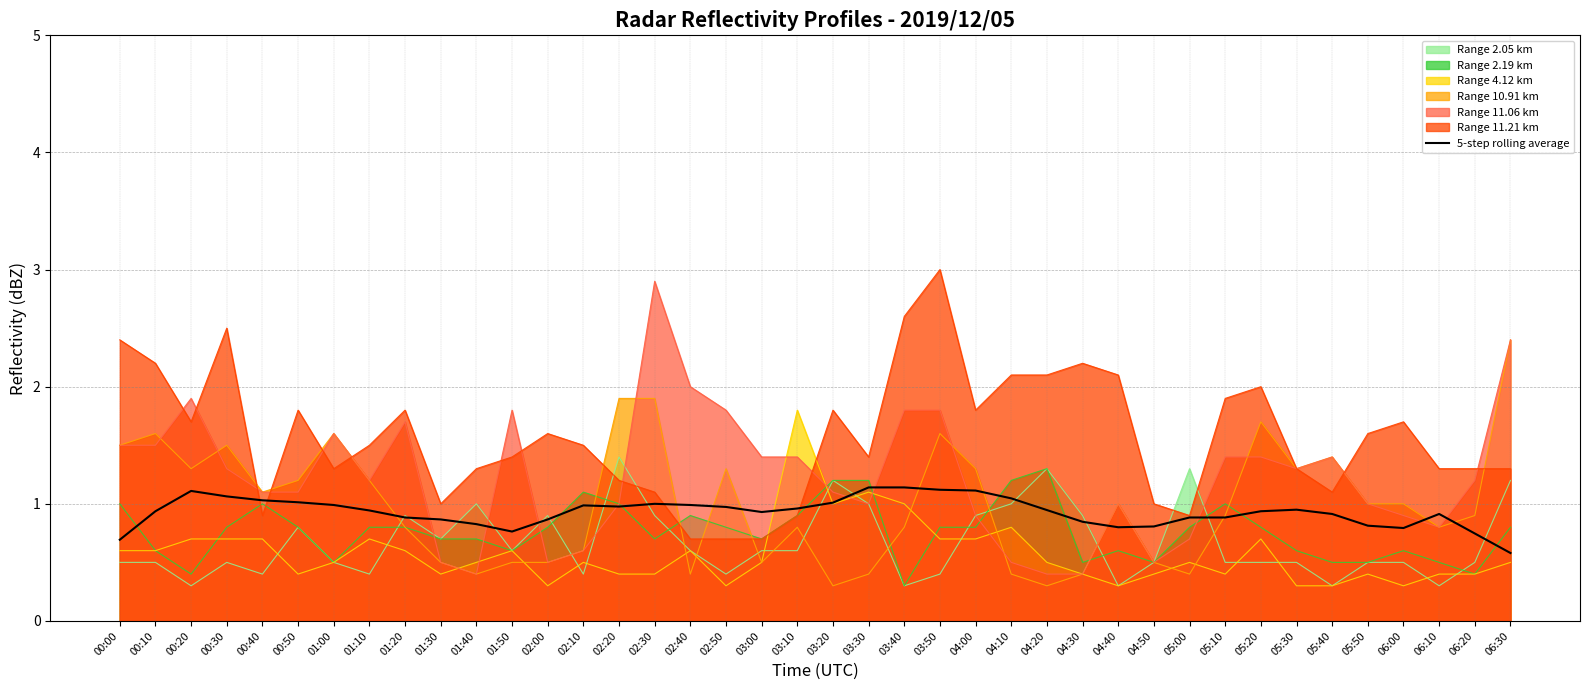

How many lines are shown in the chart?

7